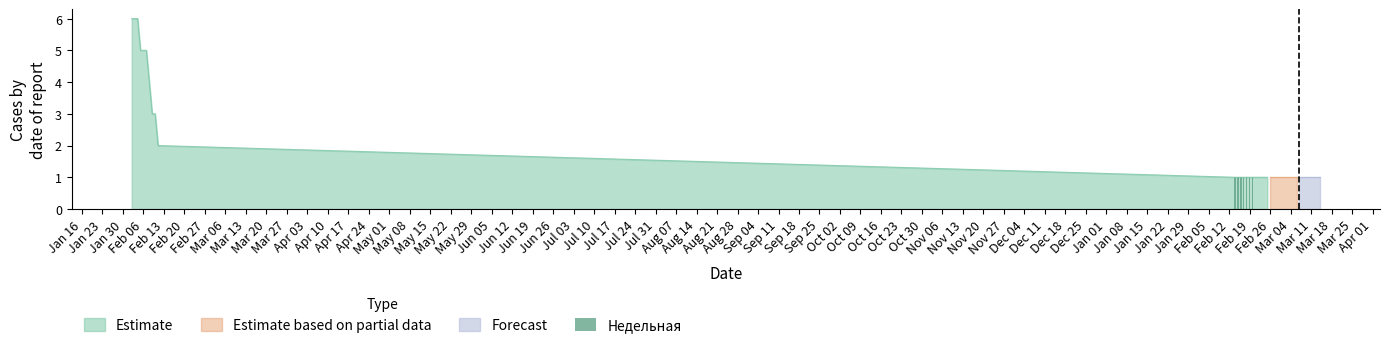

What is the maximum value for Estimate?

6